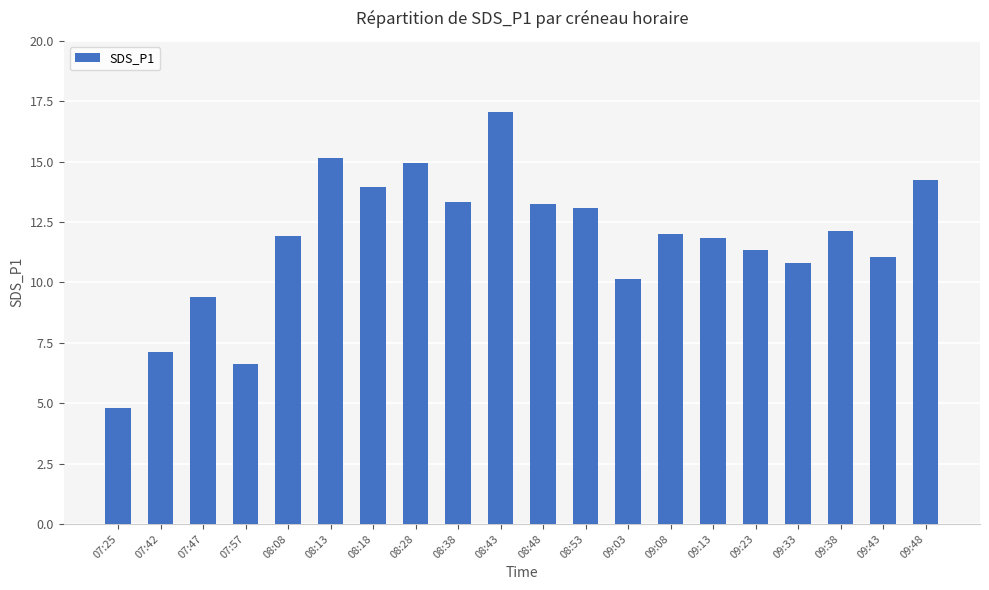

At which category does the chart reach its peak across all series?

08:43